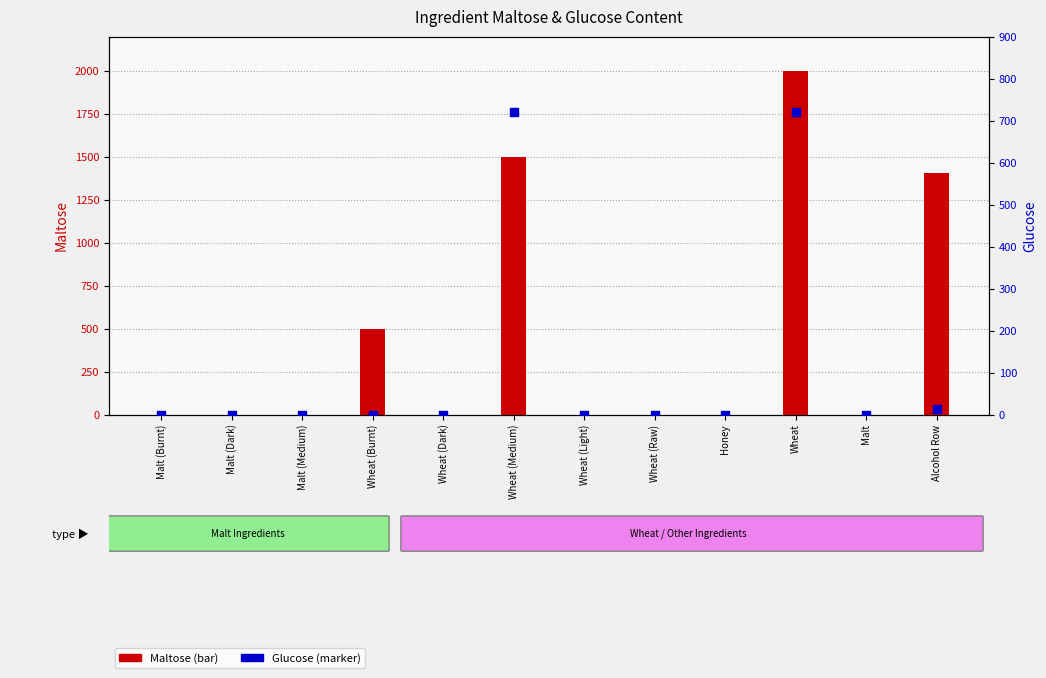

Which series contains the highest Y value?

Maltose